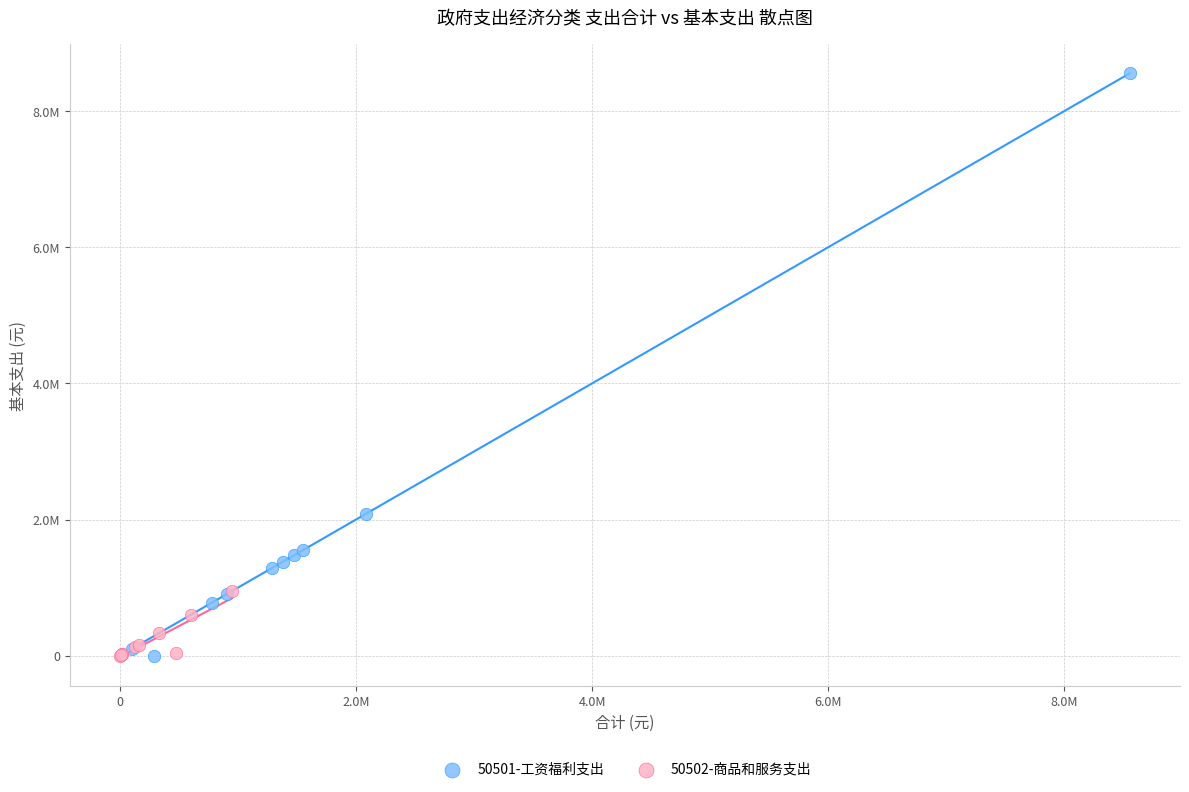

Which series reaches the maximum Y coordinate?

50501-工资福利支出